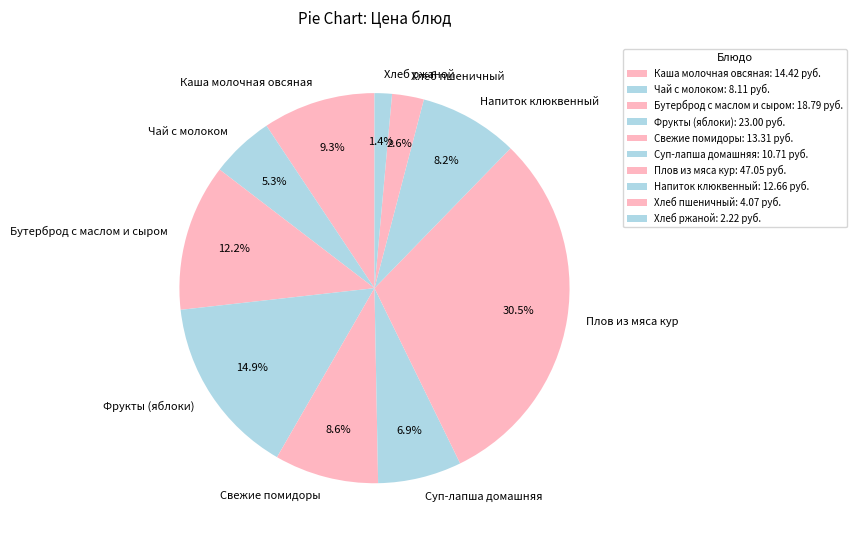

Is the sum of Свежие помидоры and Чай с молоком greater than half?

No